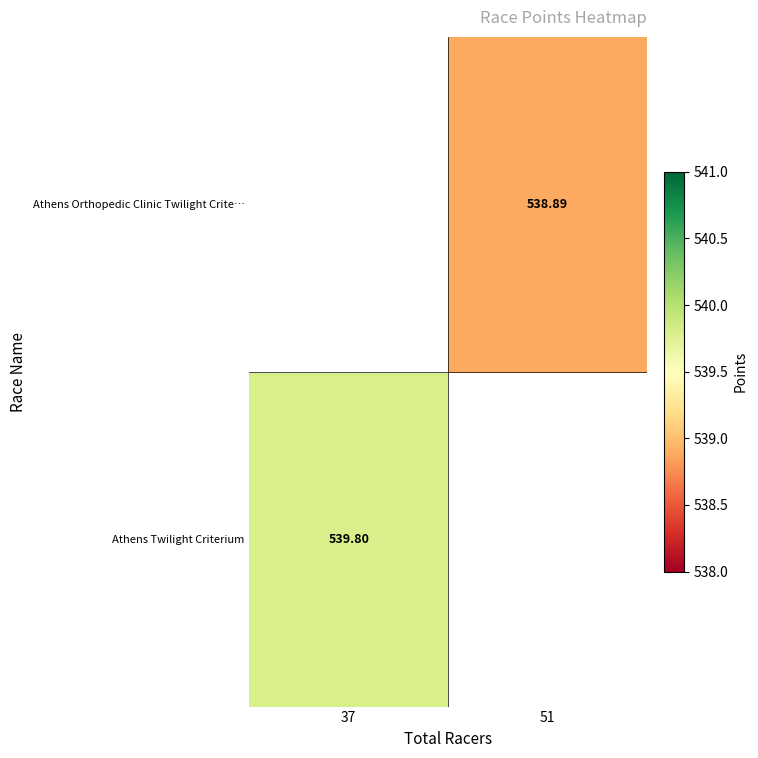

Is the value of Athens Twilight Criterium at 37 greater than the value of Athens Orthopedic Clinic Twilight Crite… at 51?

Yes